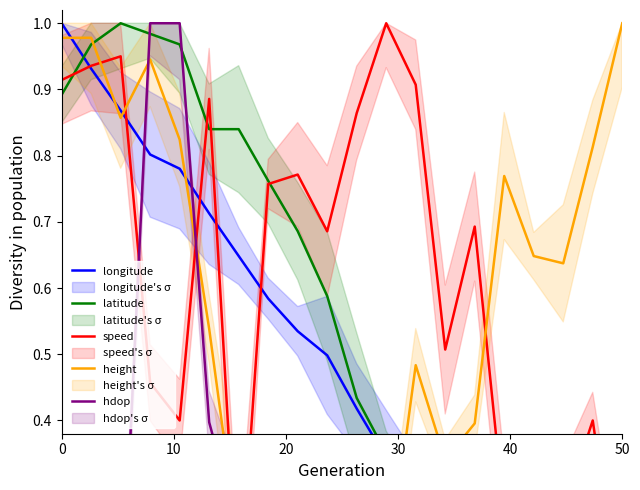

What is the difference between the highest and lowest values at 14?

0.6